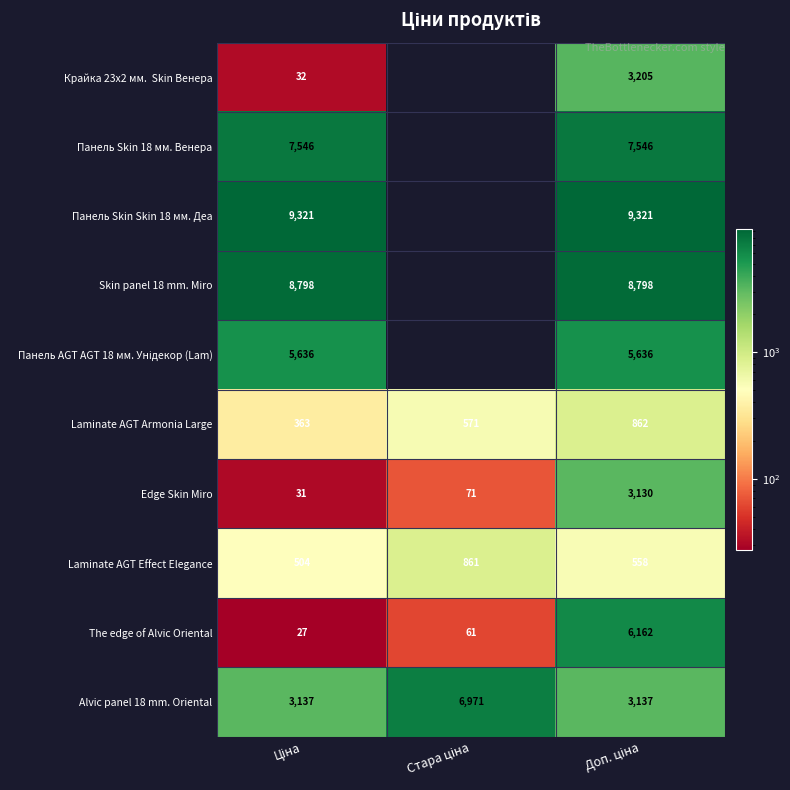

Rank the categories by Laminate AGT Effect Elegance value from highest to lowest.

Стара ціна, Доп. ціна, Ціна